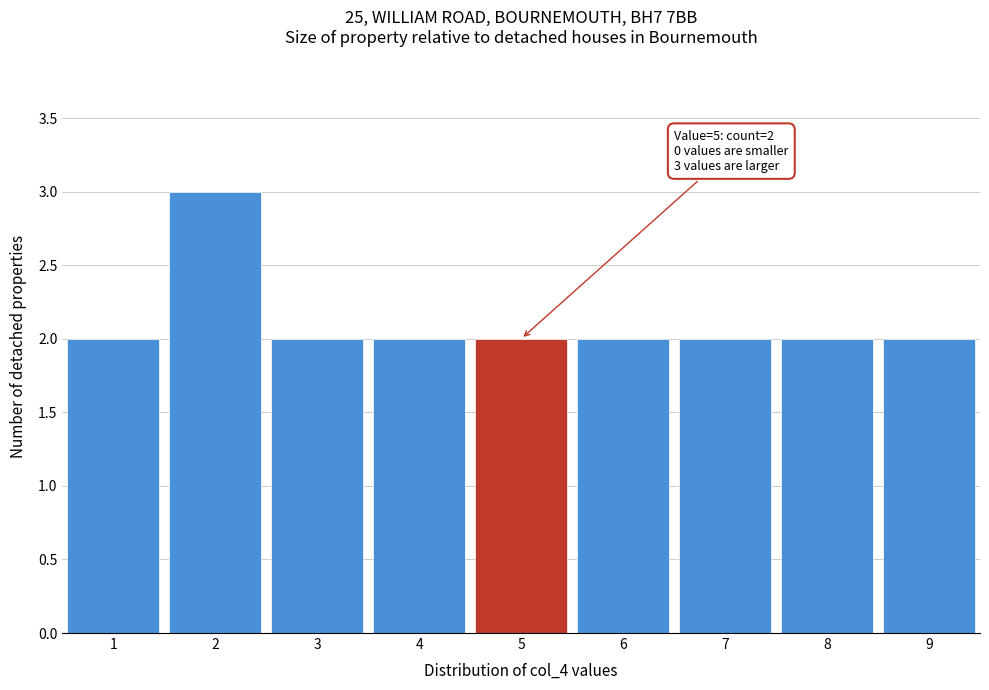

Which range on the x-axis has the tallest bar?

1.5 to 2.5